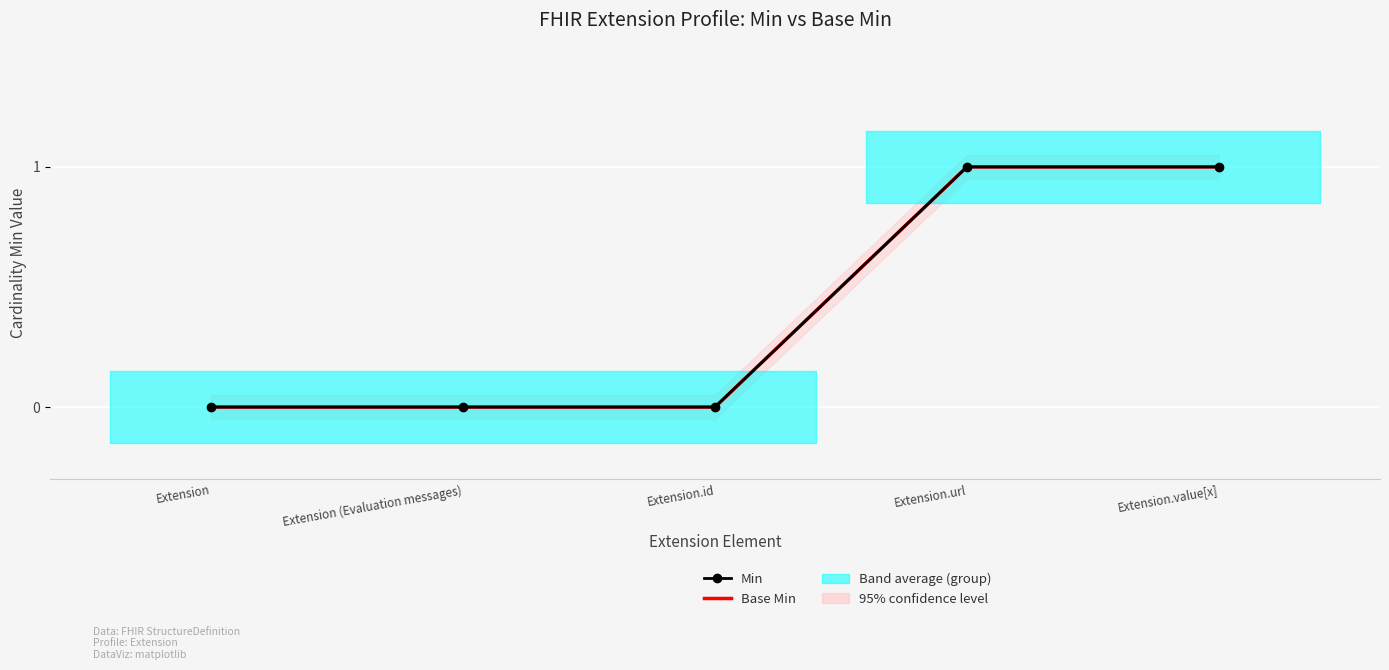

What is the sum of all Base Min values?

2